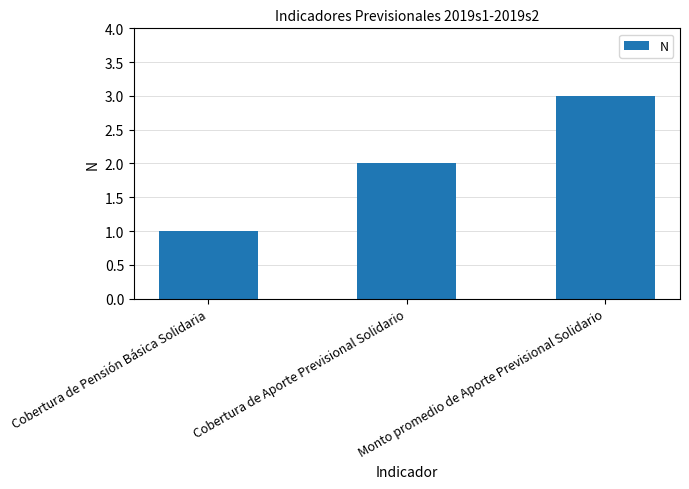

Count the number of categories in the chart.

3